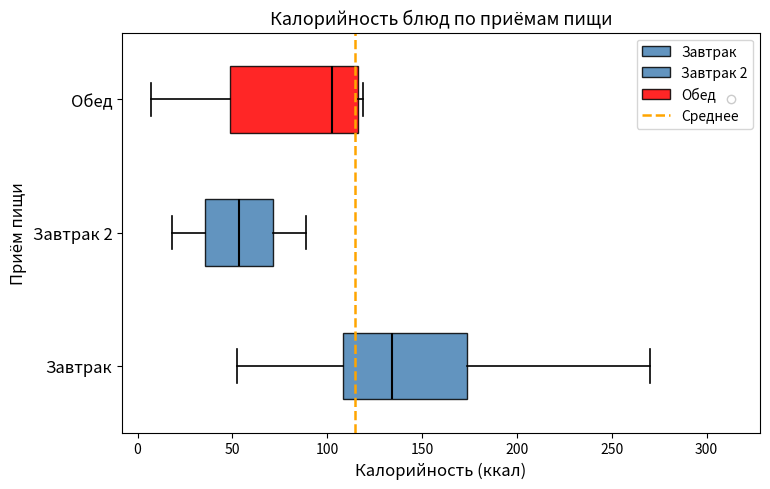

Reading bottom to top, read every box against the x-axis: the position of its median line, the range the box covers, and the ends of its whiskers. The values are not printed on the chart, so give them approximately, as read against the axis.

Завтрак: median 135, box 110 to 175, whiskers 50 to 270
Завтрак 2: median 55, box 35 to 70, whiskers 20 to 90
Обед: median 100, box 50 to 115, whiskers 5 to 120